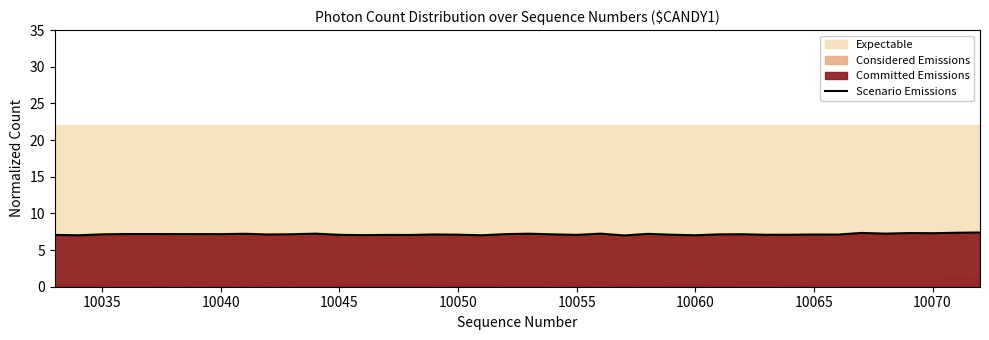

True or false: Scenario Emissions has a value of 7.1 at 10045.

True